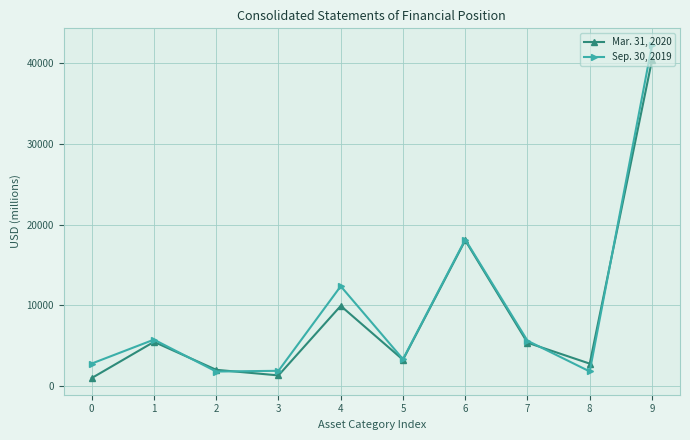

What is the total value across all series at 3?

3242